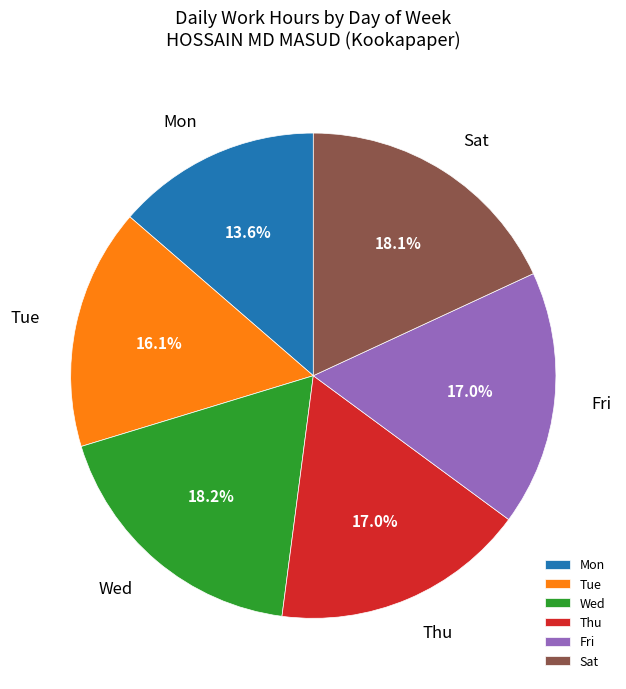

Does any single category account for the majority?

No